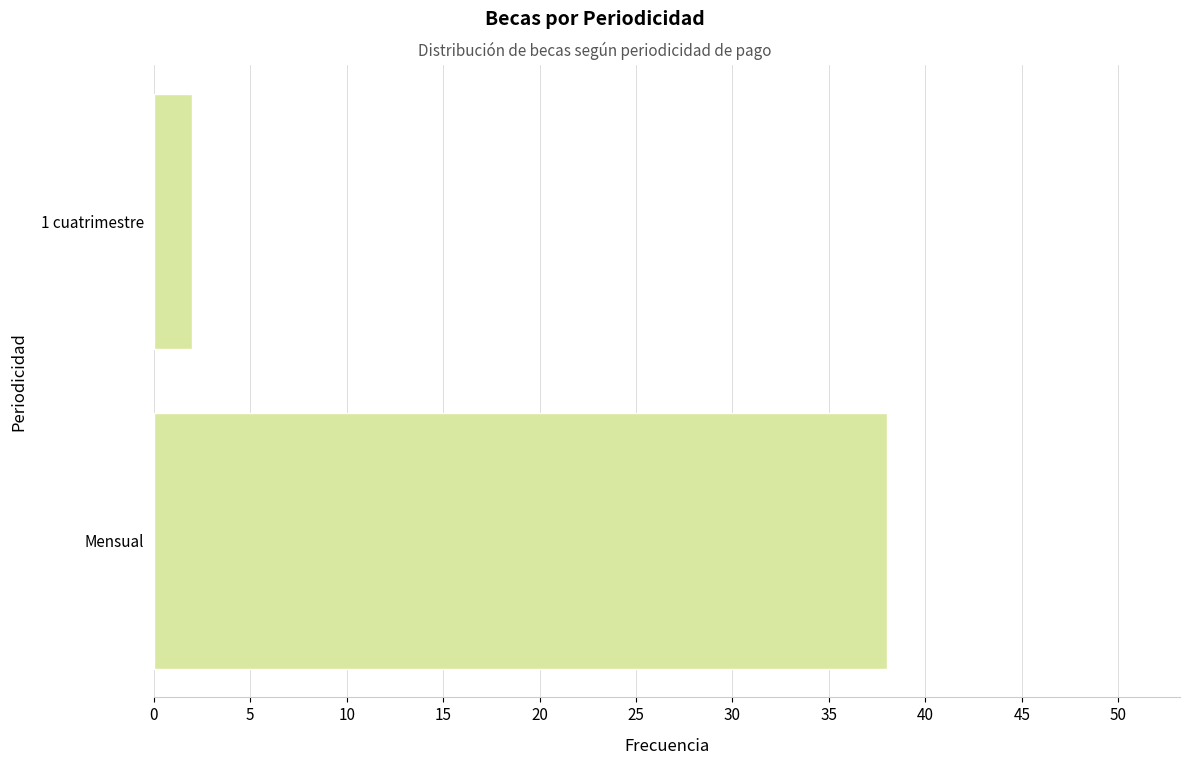

Is it true that the value at Mensual is 24?

False